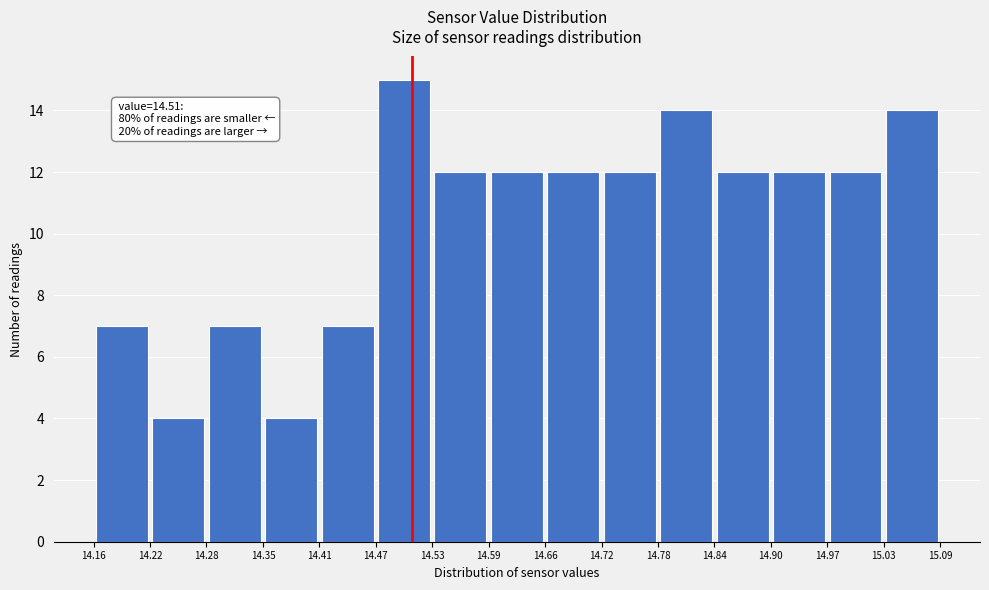

Which range on the x-axis has the tallest bar?

14.47 to 14.53